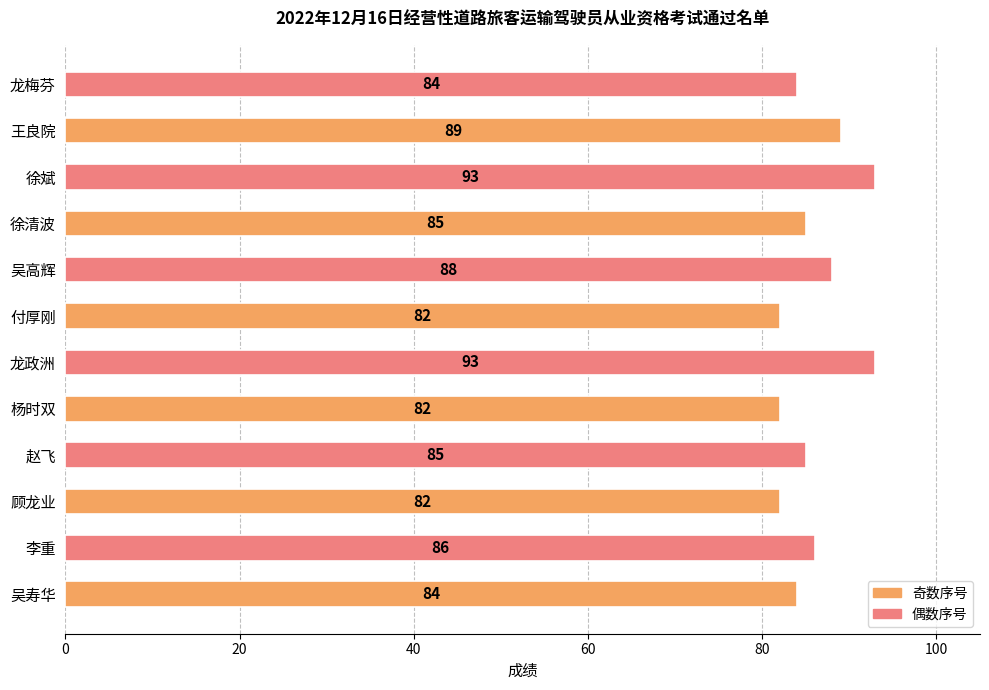

What is the sum of the values at 付厚刚 and 吴高辉?

170